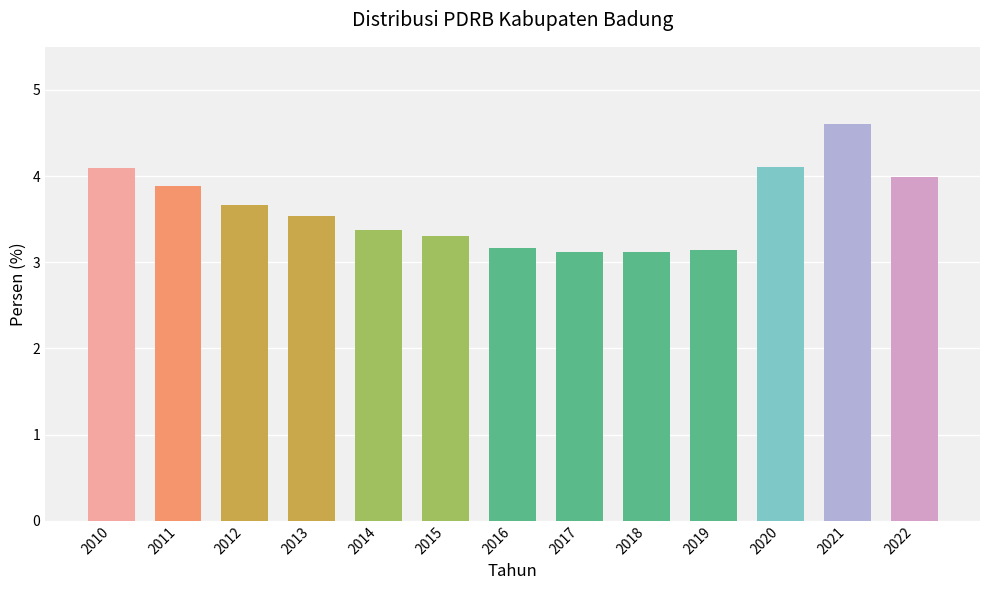

Is it true that the value at 2010 is 4.1?

True